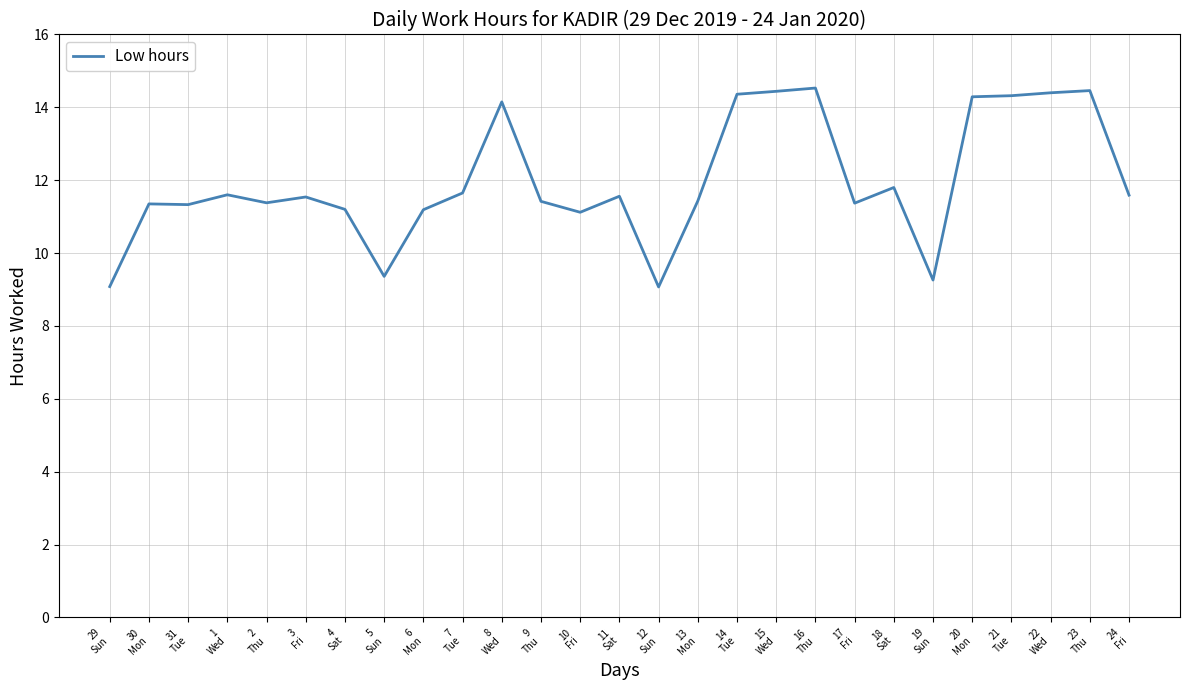

What is the difference between the maximum and minimum values?

5.5